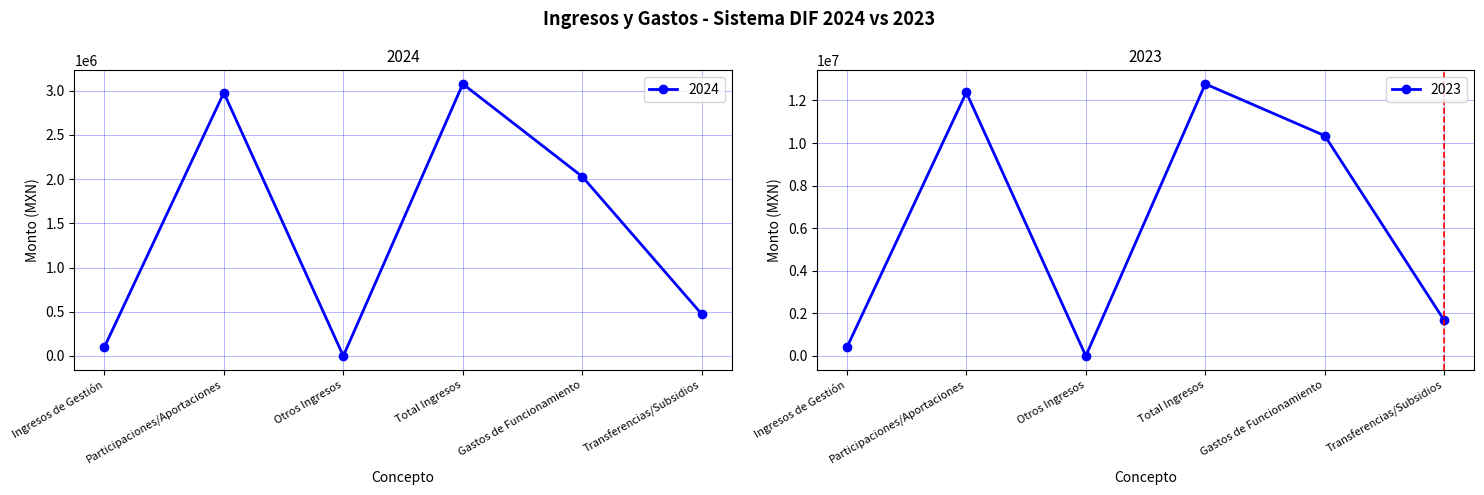

Reading left to right, what are all the values shown in this chart?

2024: Ingresos de Gestión=99566.4	Participaciones/Aportaciones=2975625.0	Otros Ingresos=0.0	Total Ingresos=3075191.4	Gastos de Funcionamiento=2027512.5	Transferencias/Subsidios=472519.3
2023: Ingresos de Gestión=398954.6	Participaciones/Aportaciones=12375572.0	Otros Ingresos=0.0	Total Ingresos=12774526.6	Gastos de Funcionamiento=10342465.3	Transferencias/Subsidios=1667689.6